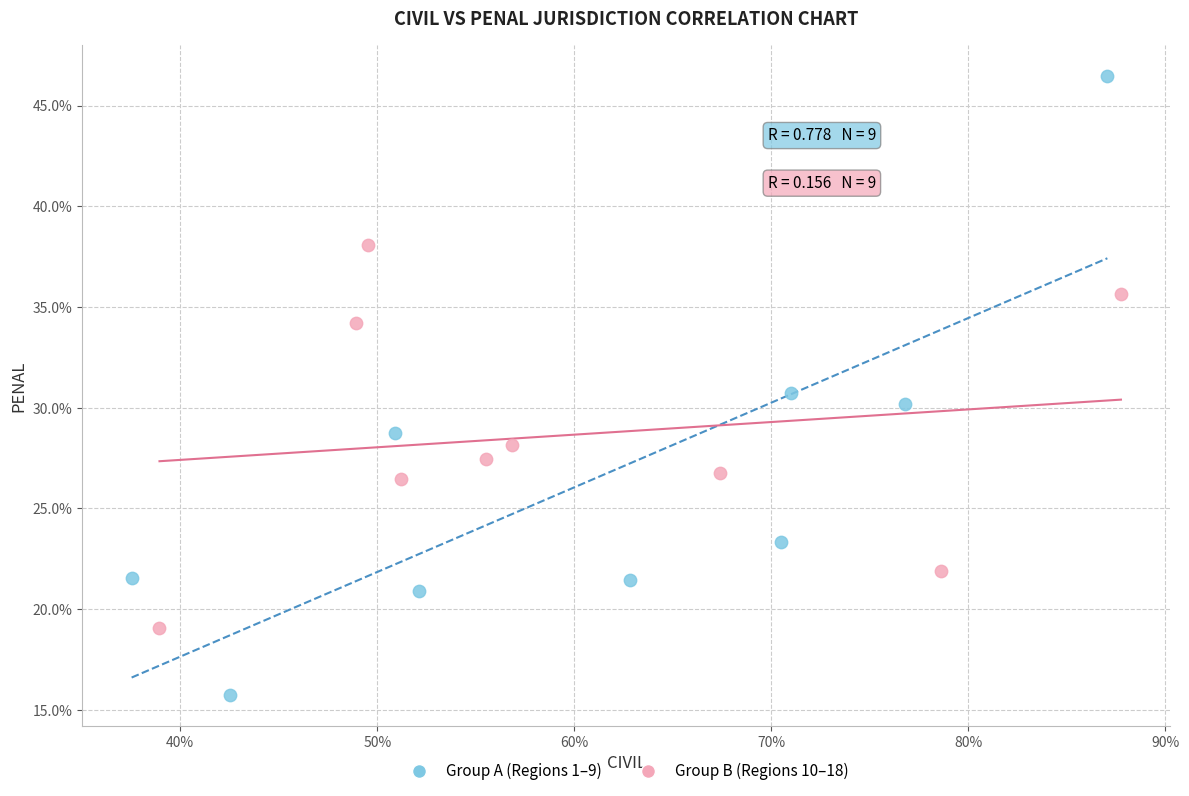

What are all the series names shown in the legend?

Group A (Regions 1–9), Group B (Regions 10–18)